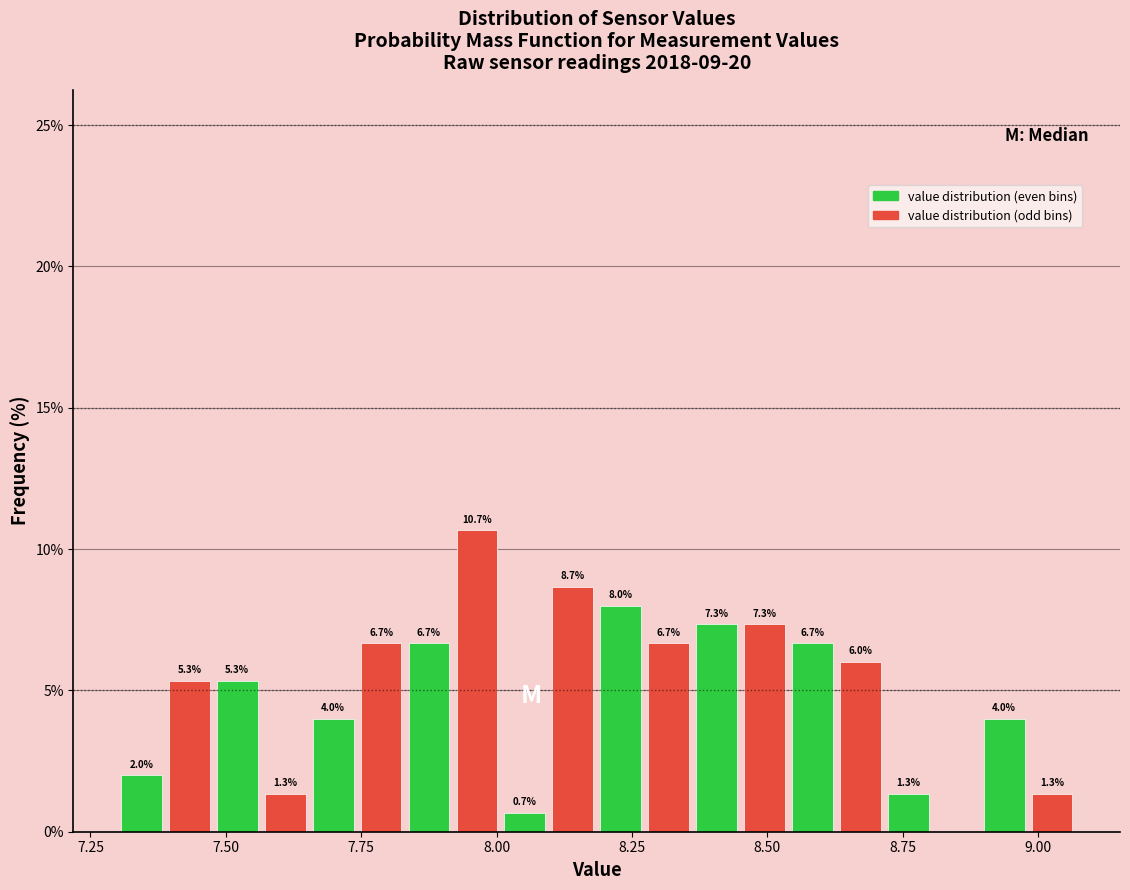

Read against the x-axis, roughly where is the centre of the tallest bar?

7.95